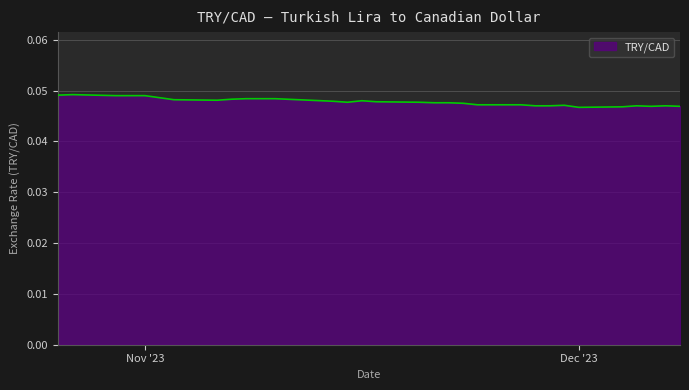

At which category does the chart reach its minimum across all series?

Dec '23